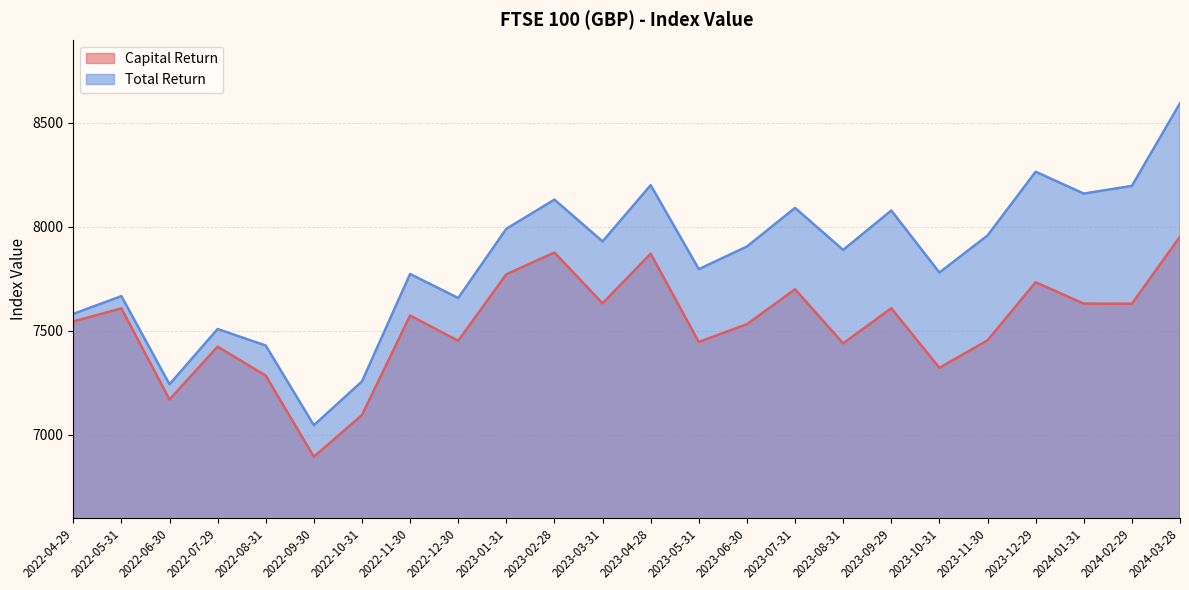

At which category is the sum across all series the highest?

2024-03-28